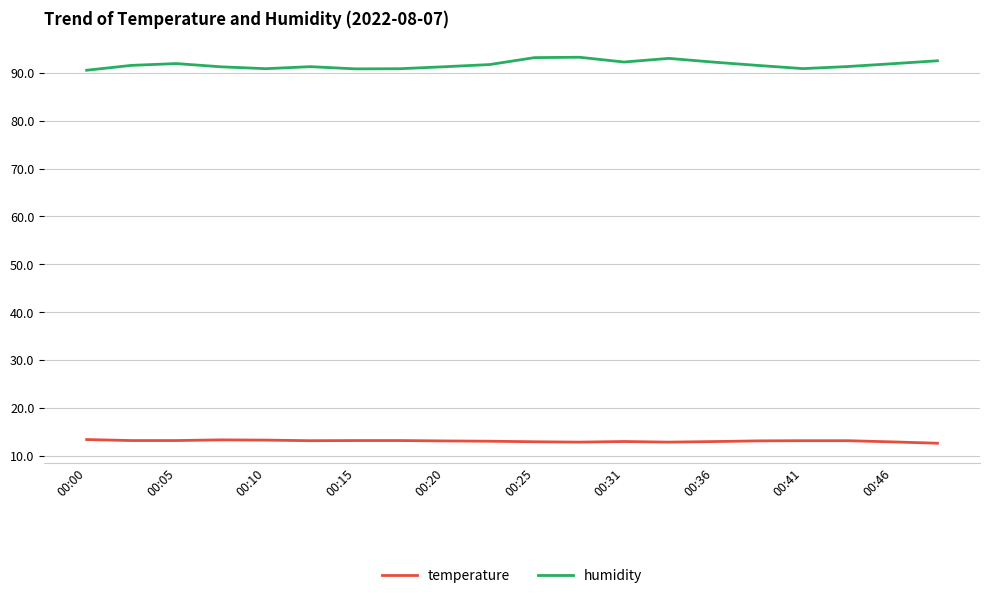

Which series has the largest total across all categories?

humidity